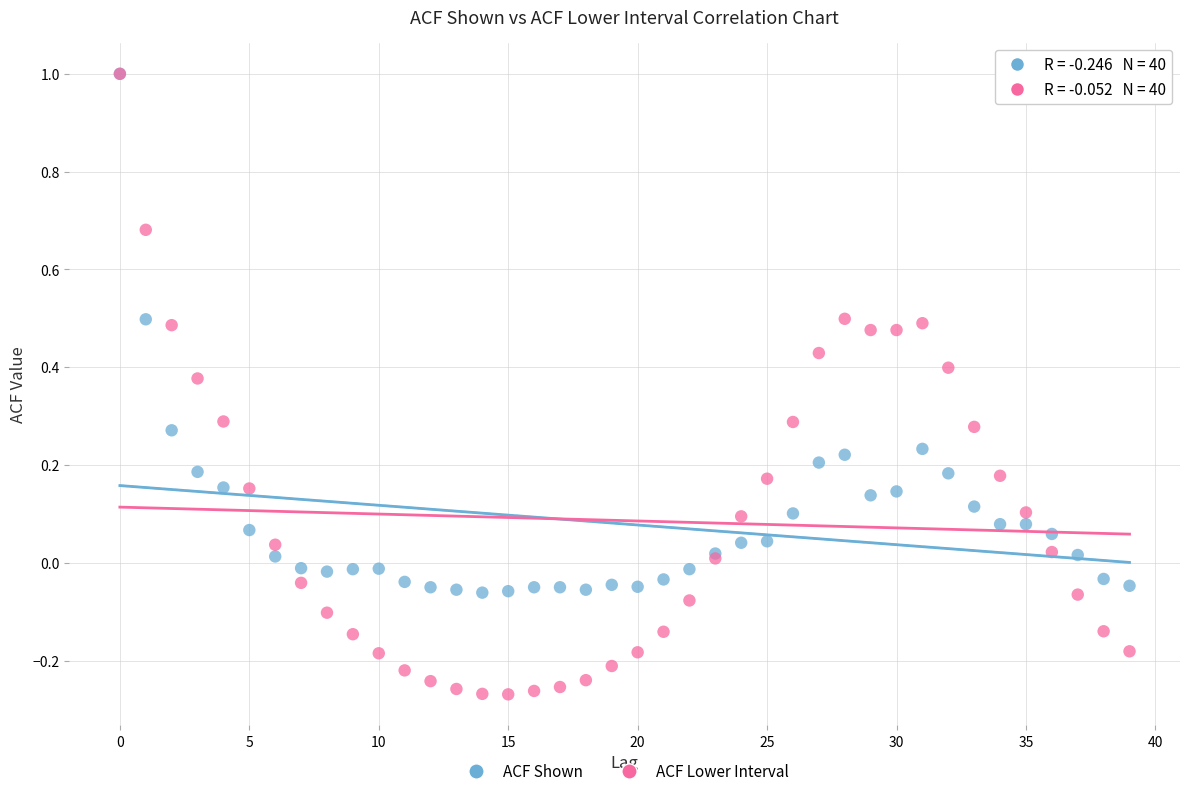

What are all the series names shown in the legend?

ACF Shown, ACF Lower Interval